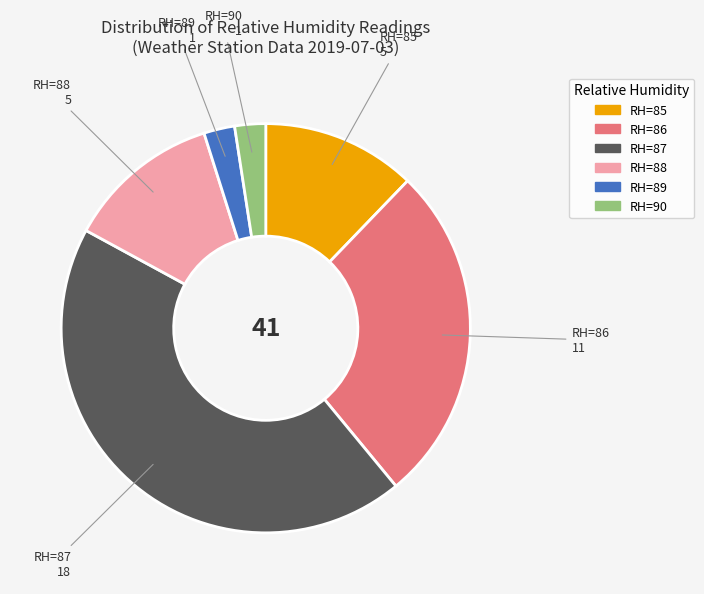

Combined, do RH=88 and RH=85 account for over 50%?

No